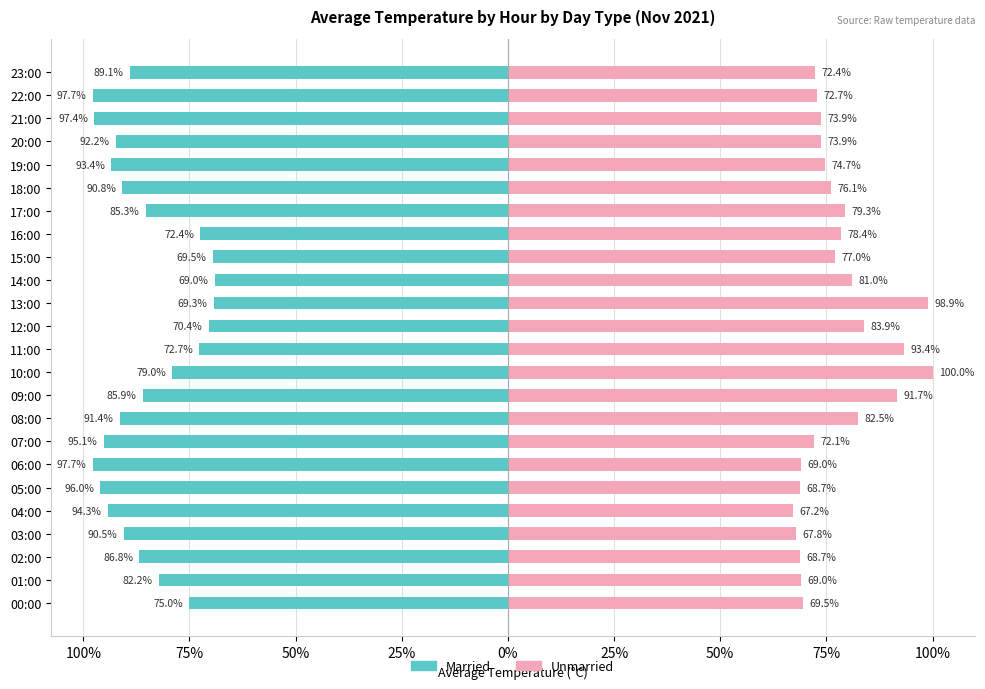

What is the difference between the second highest and minimum values in the Married series?

28.4